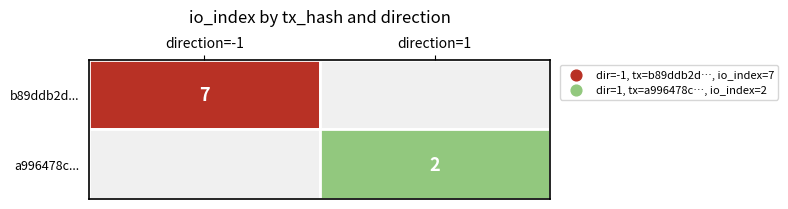

Reading left to right, transcribe all the data shown in this chart.

b89ddb2d2edc2d2562fada3815b57220957b1b1: direction=-1	io_index=7
a996478c2257ee7964bccf0d9444f6c830f8e50: direction=1	io_index=2